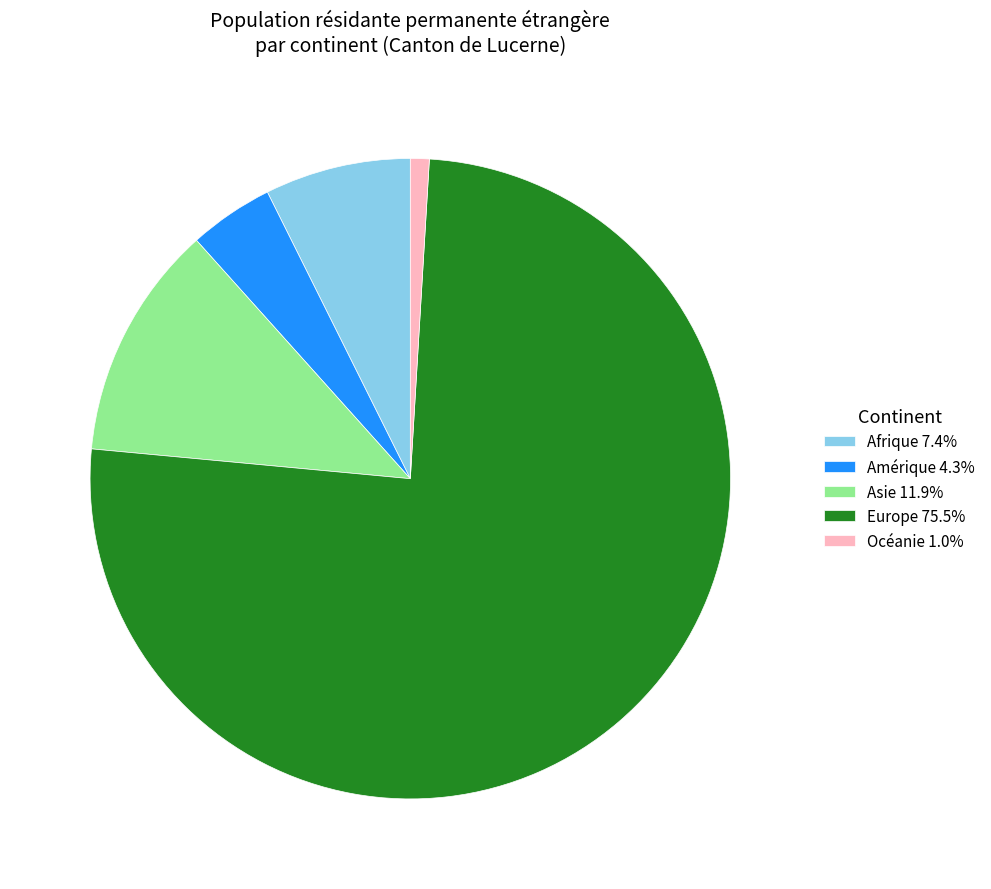

Does Europe account for over 50% of the chart?

Yes